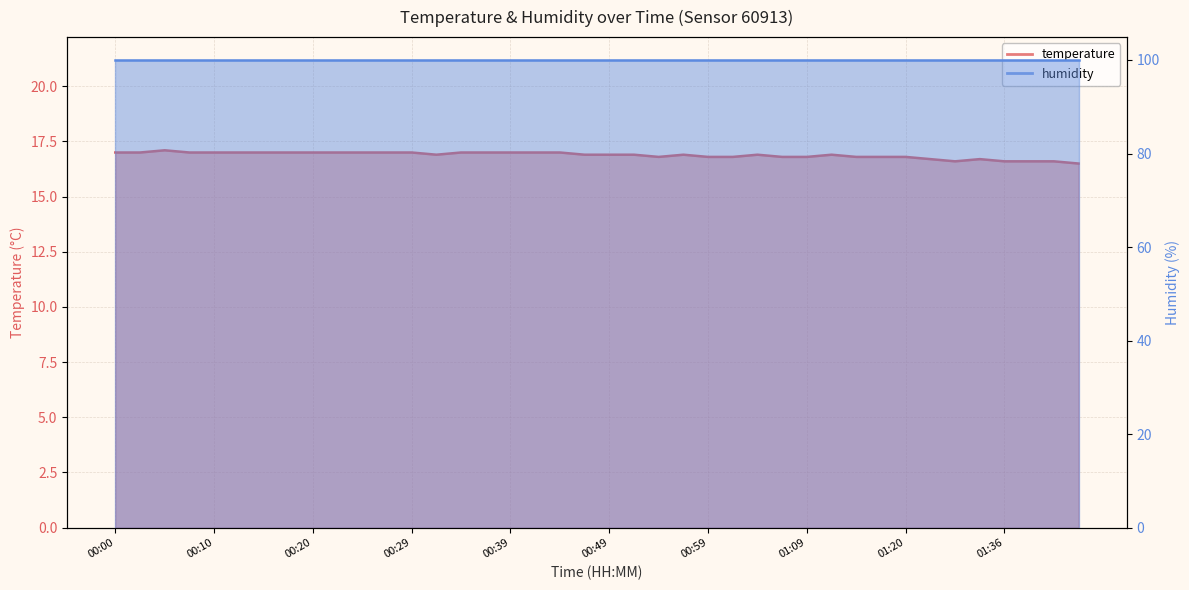

What is the approximate value at 01:36?

16.6